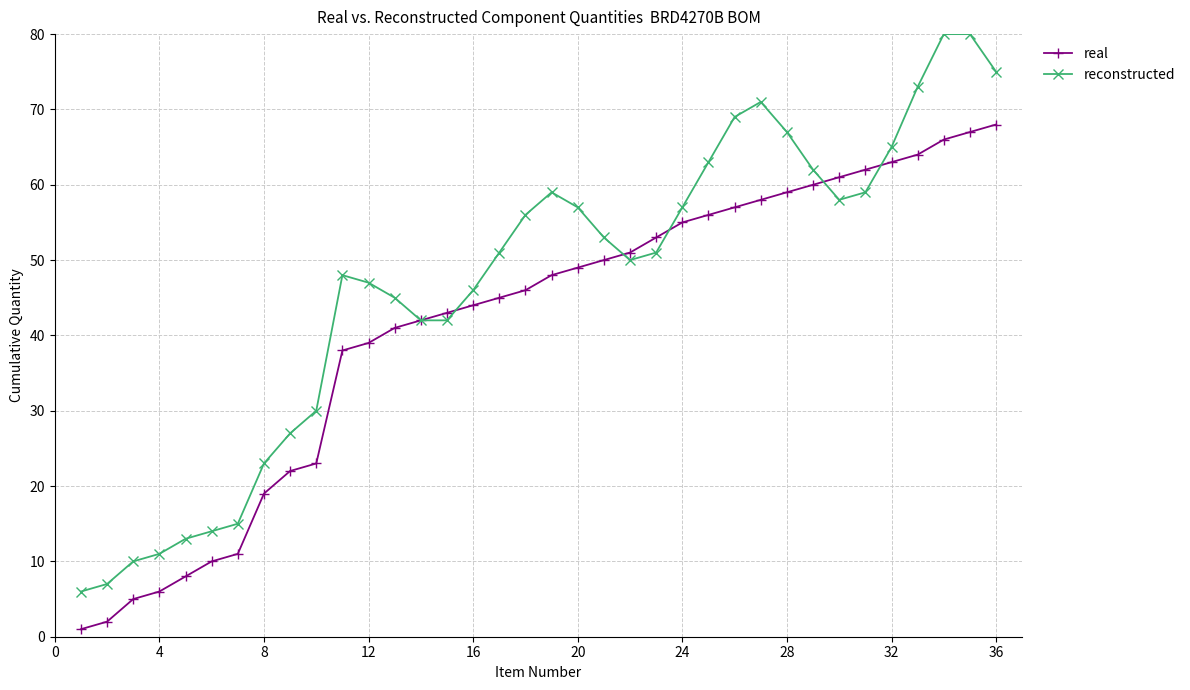

List the series in order of their peak value, highest first.

reconstructed, real